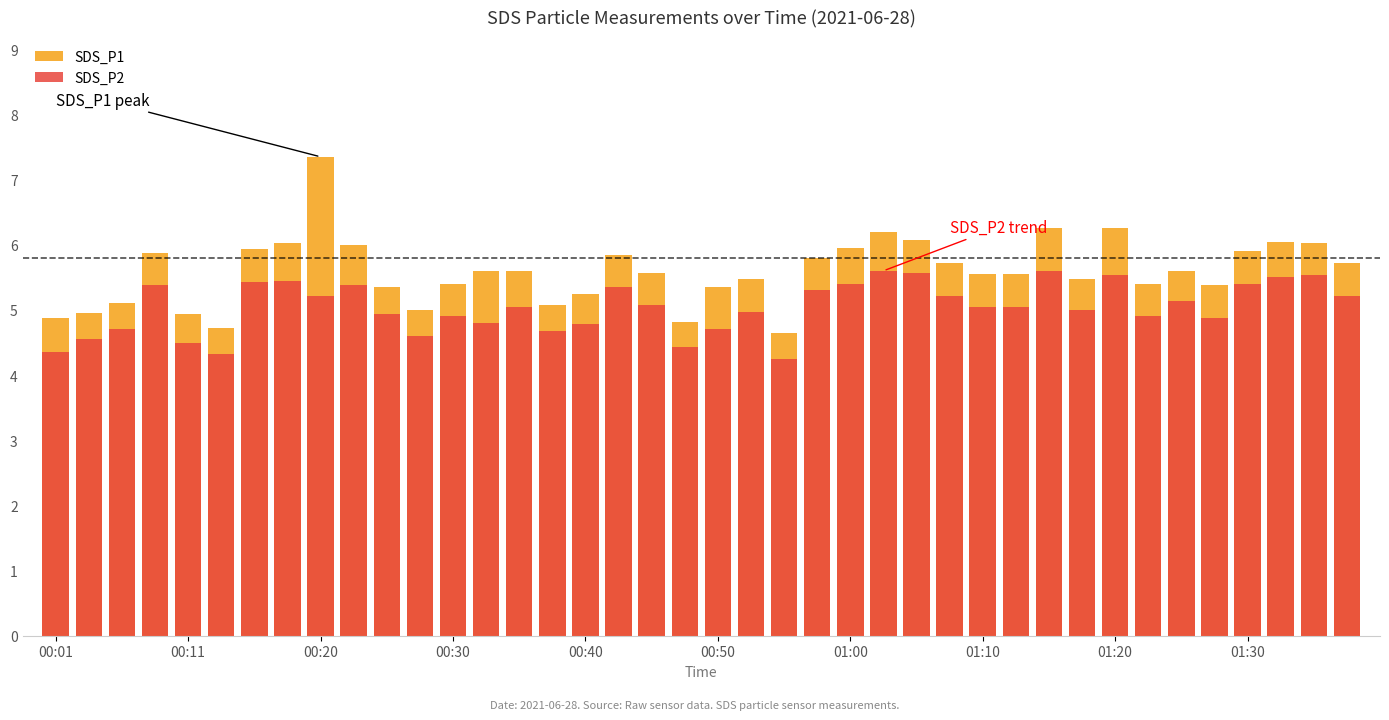

Is the value of SDS_P2 at 17 greater than the value of SDS_P1 at 00:40?

Yes